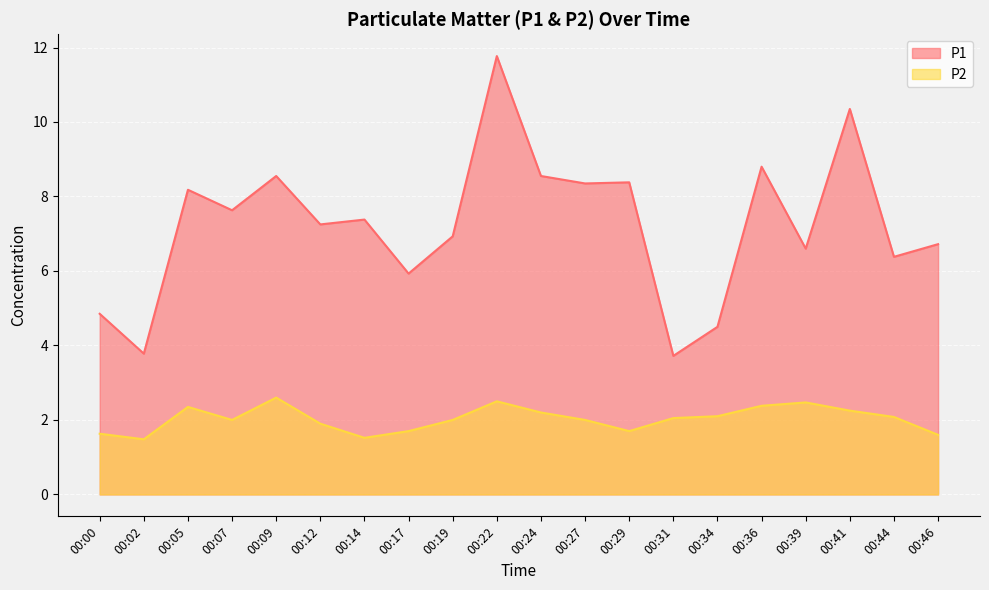

Which series has the largest range (max minus min)?

P1